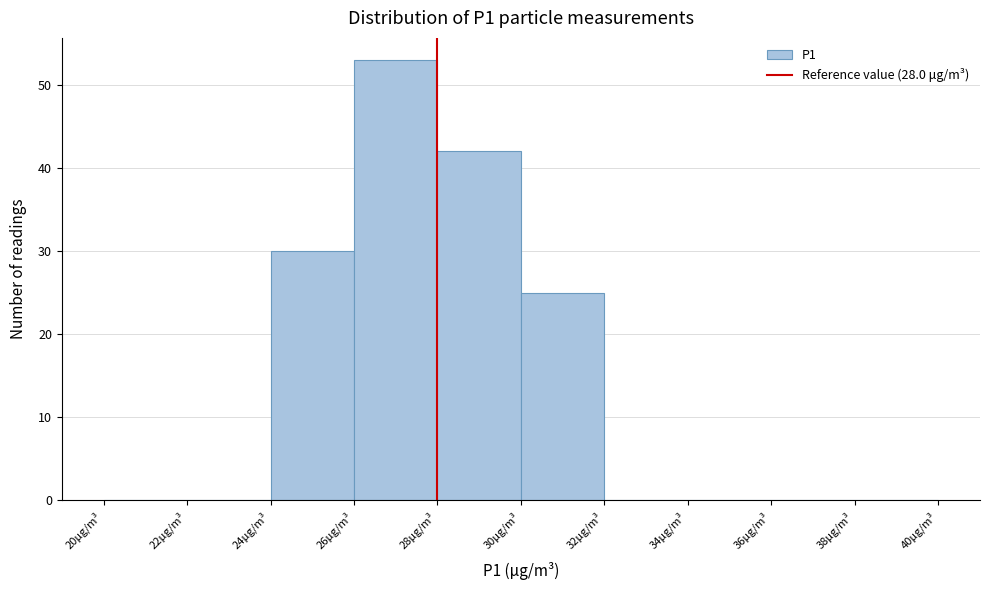

Reading left to right, transcribe this chart: for each bar, give the range it covers on the x-axis and its height. The values are not printed on the chart, so give them approximately, as read against the axis.

20 to 22: 0
22 to 24: 0
24 to 26: 30
26 to 28: 53
28 to 30: 42
30 to 32: 25
32 to 34: 0
34 to 36: 0
36 to 38: 0
38 to 40: 0